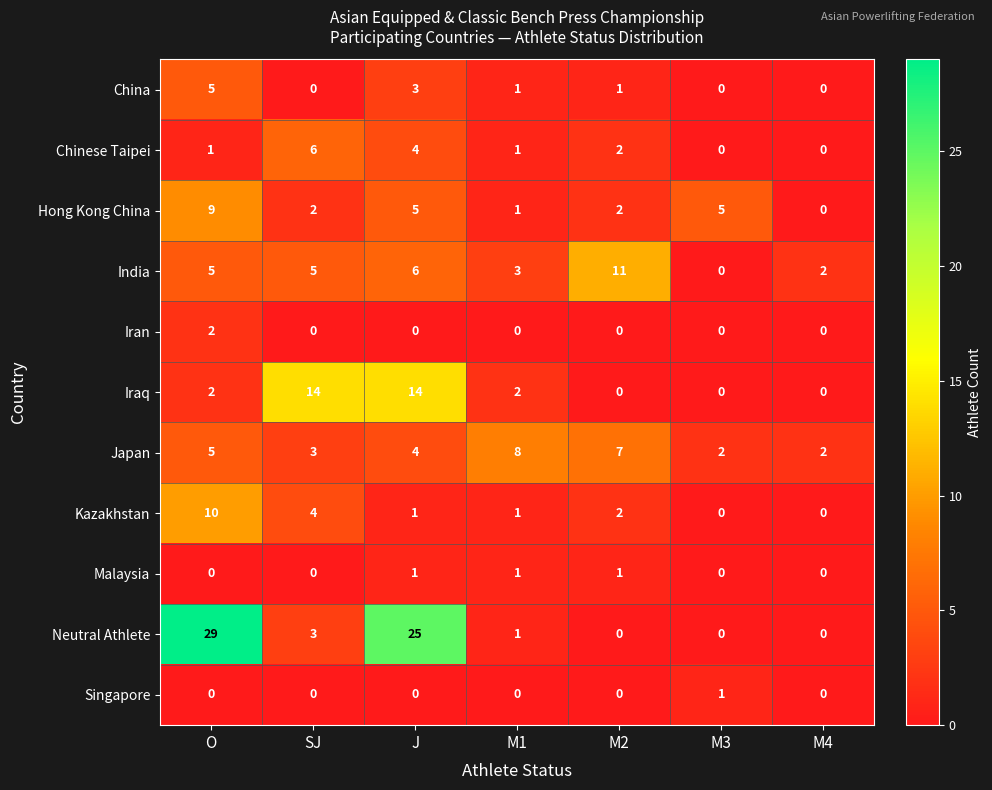

What is the highest value of the Neutral Athlete series?

29